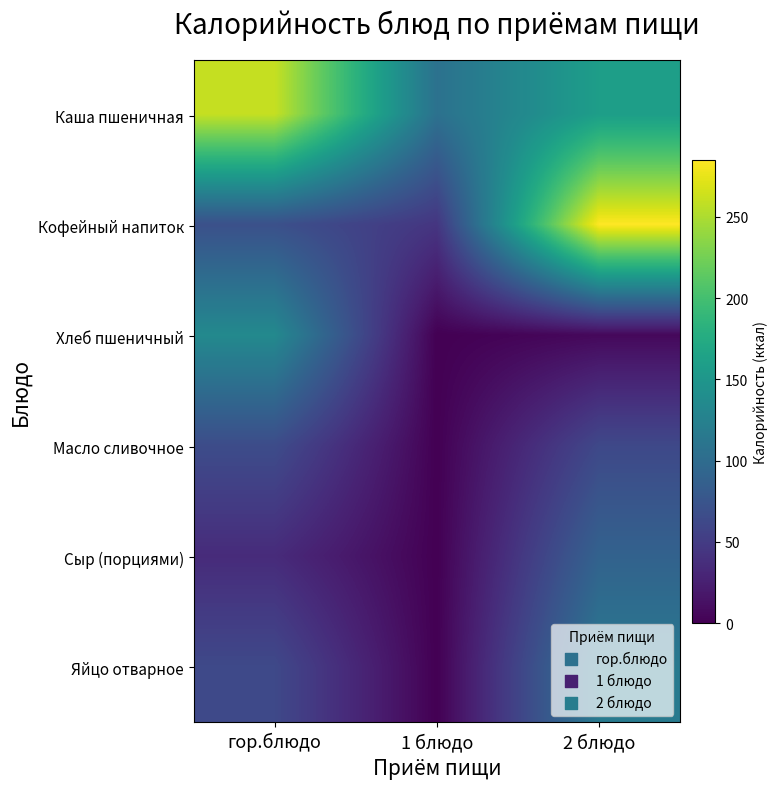

What is the spread (max minus min) of values at 2 блюдо?

278.9